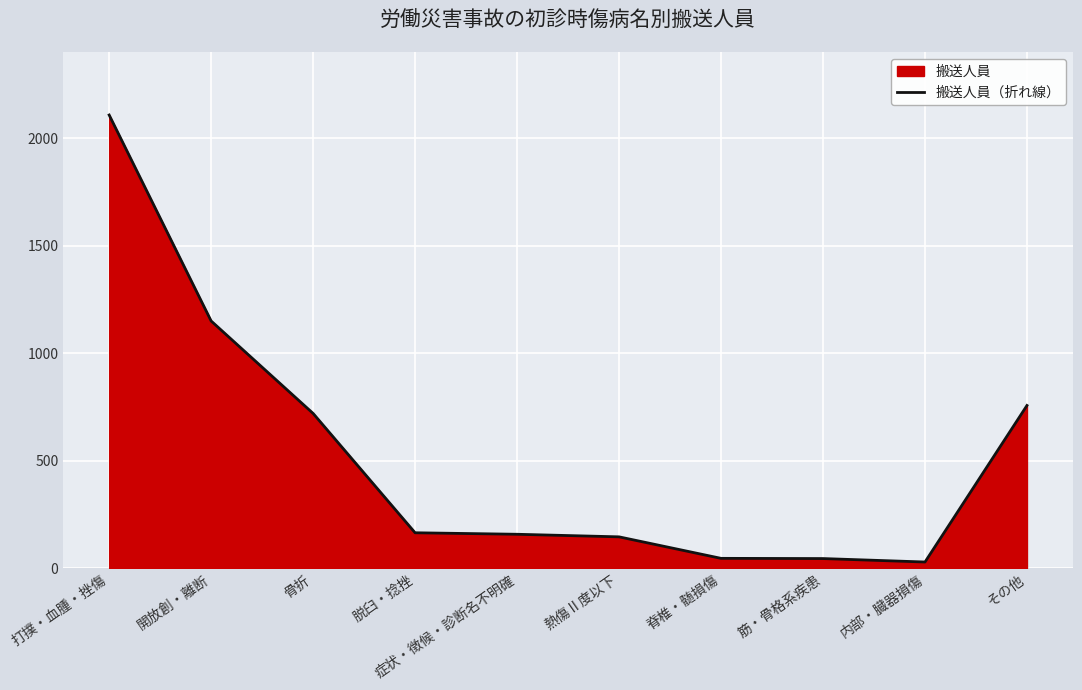

True or false: there are more than 1 points higher than both neighbors.

False